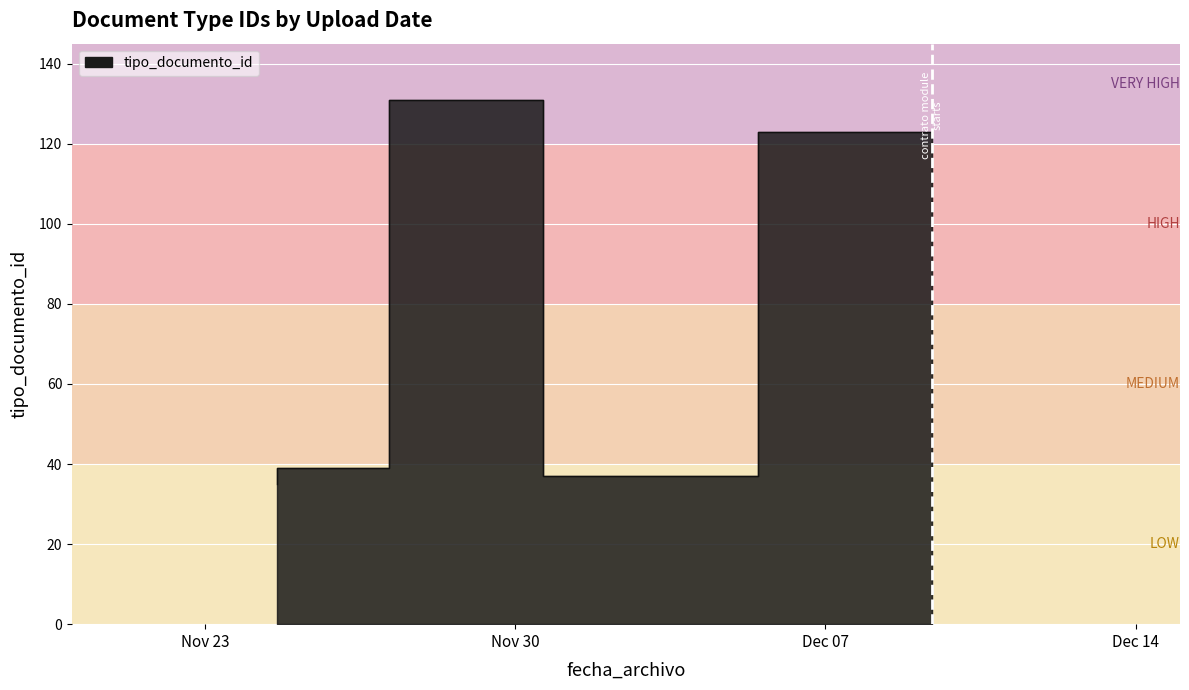

How many values exceed 38?

3